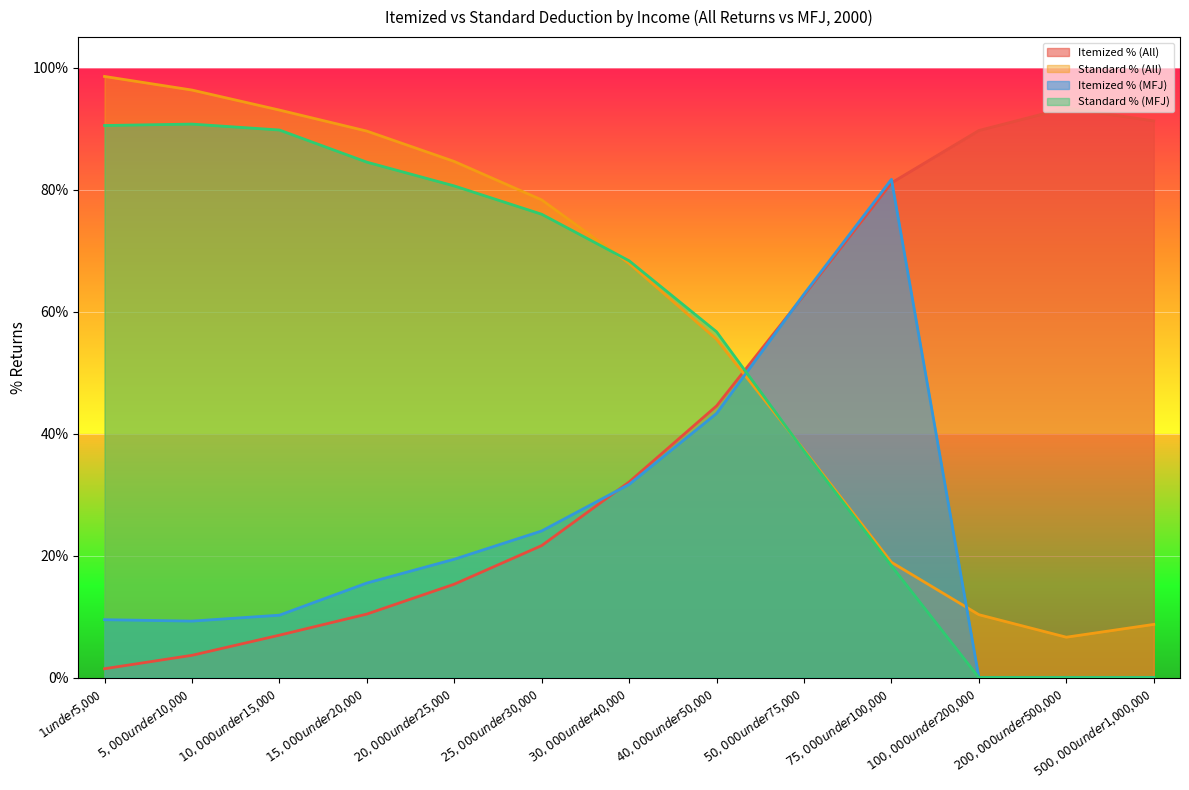

Rank the categories by Standard % (All) value from lowest to highest.

$200,000 under $500,000, $500,000 under $1,000,000, $100,000 under $200,000, $75,000 under $100,000, $50,000 under $75,000, $40,000 under $50,000, $30,000 under $40,000, $25,000 under $30,000, $20,000 under $25,000, $15,000 under $20,000, $10,000 under $15,000, $5,000 under $10,000, $1 under $5,000